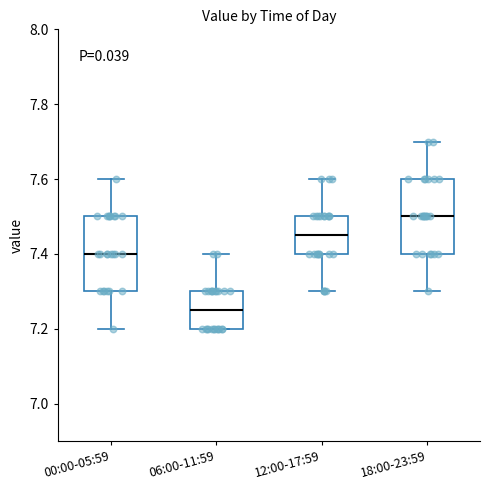

Which box's median line is the highest?

18:00-23:59